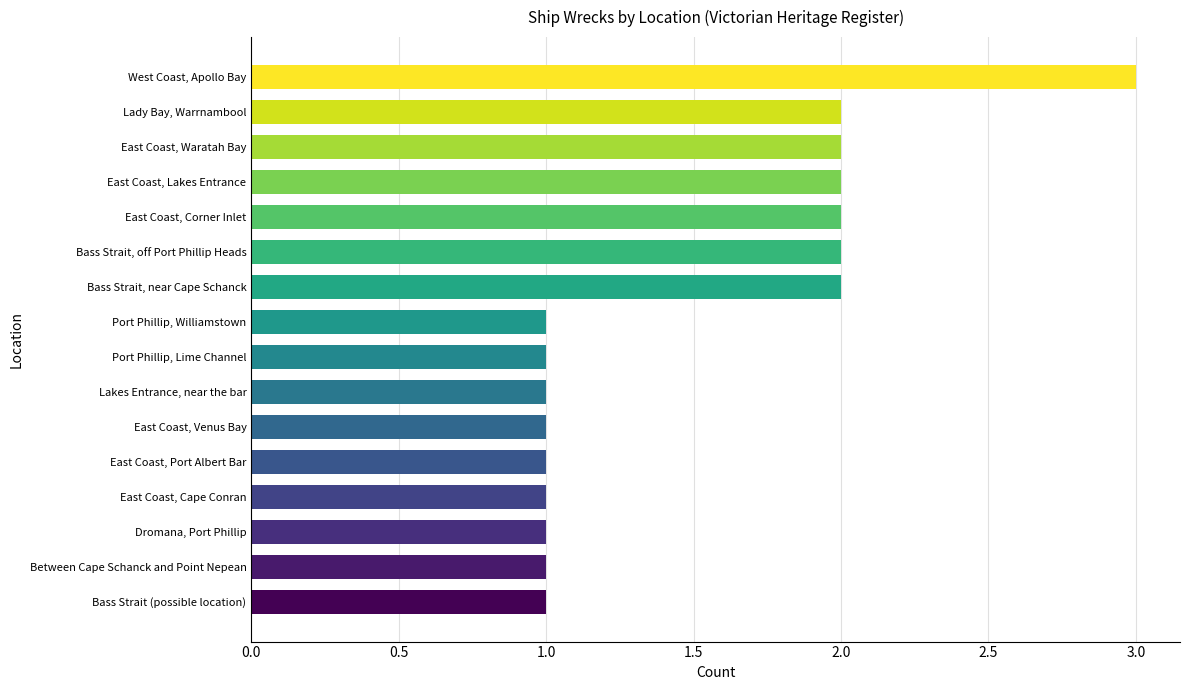

Approximately how many times larger is the value at Between Cape Schanck and Point Nepean compared to Port Phillip, Williamstown?

1.0